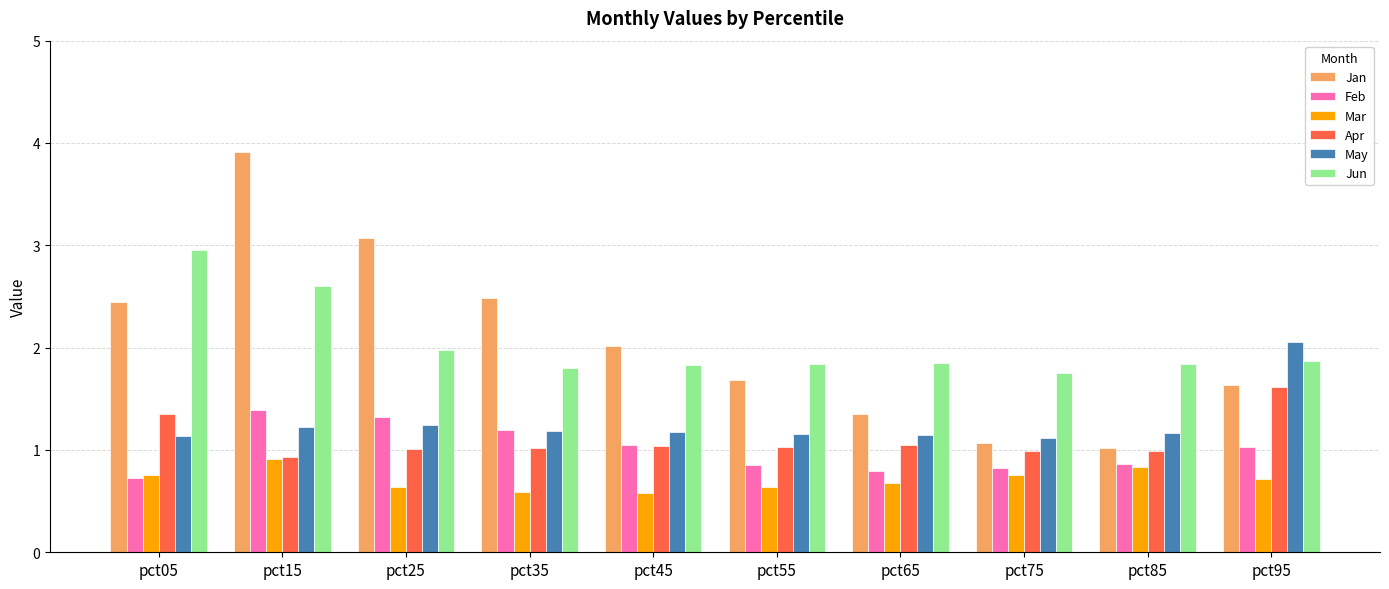

Is the value of Mar at pct85 greater than the value of Jan at pct65?

No